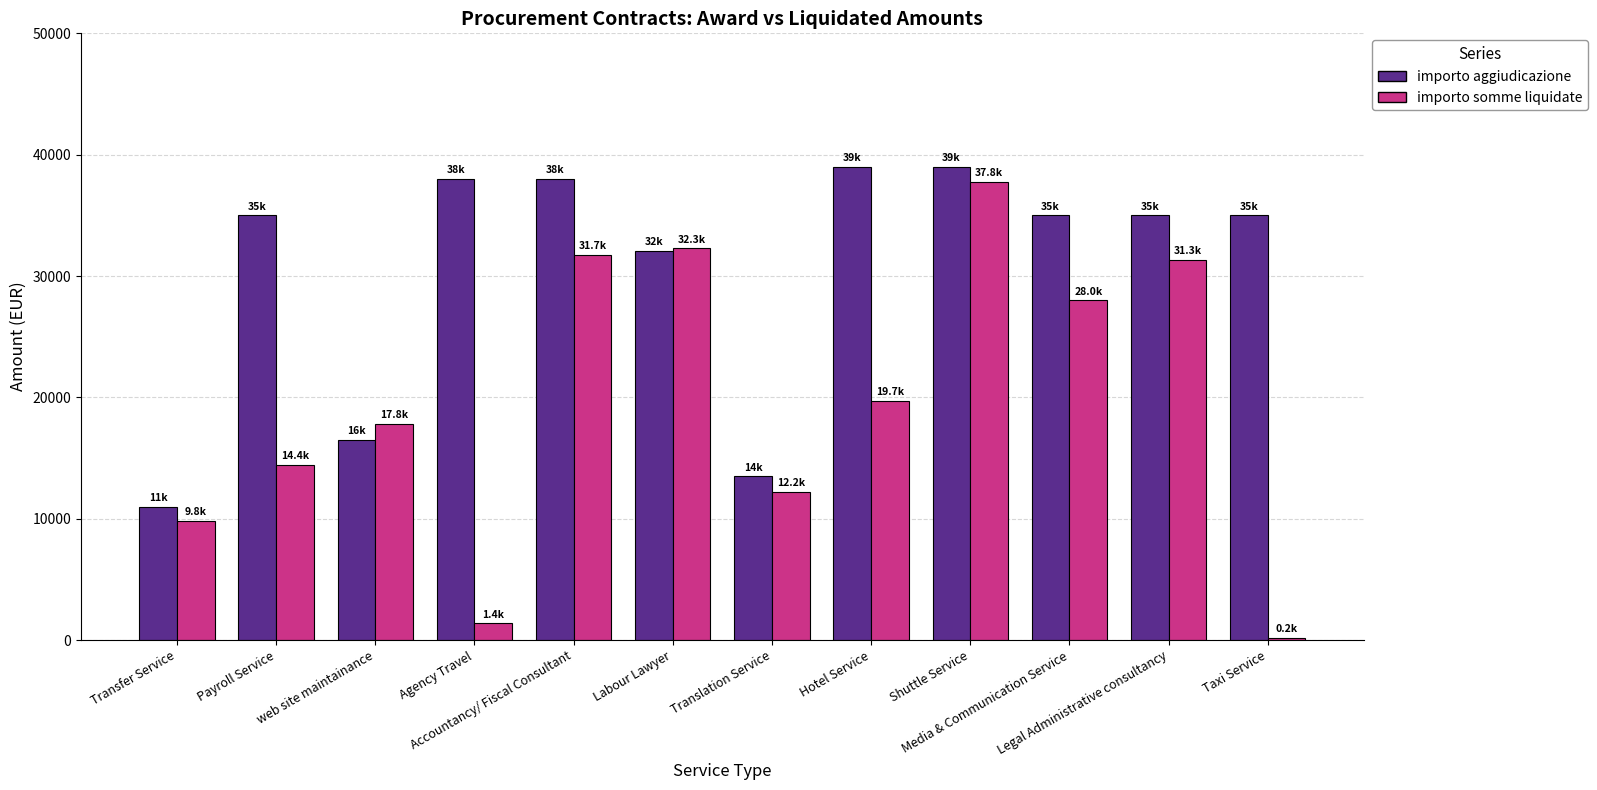

What are all the series names shown in the legend?

importo aggiudicazione, importo somme liquidate